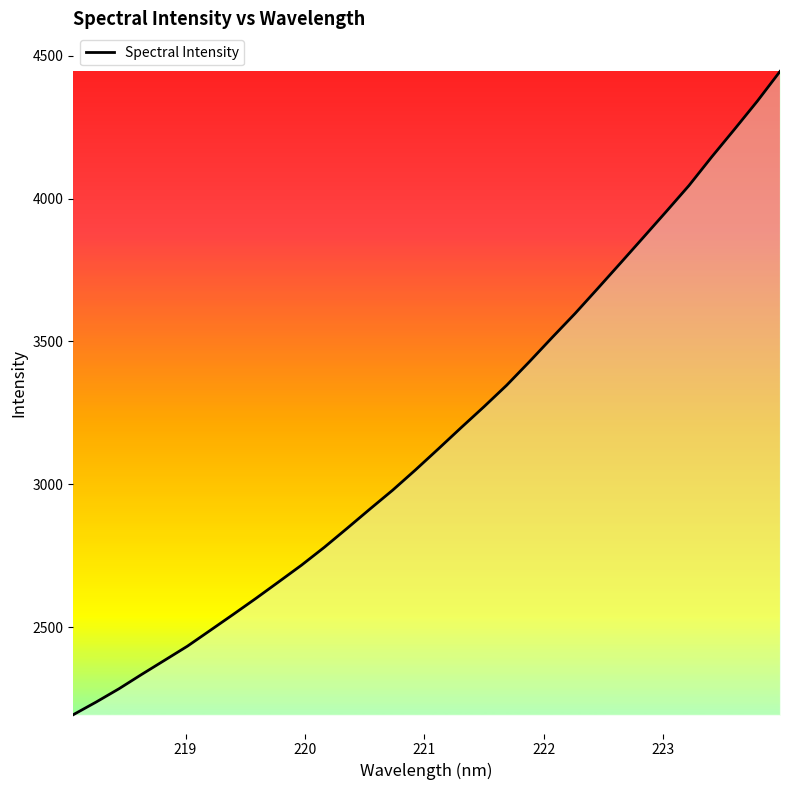

What is the difference between the maximum and minimum values?

2250.9